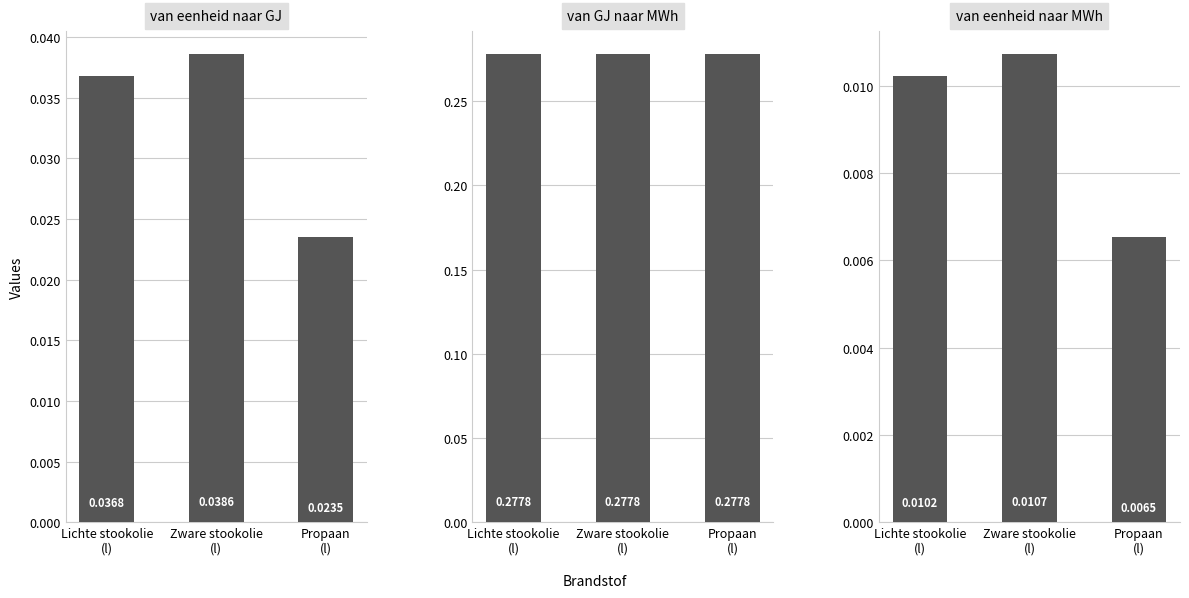

List the labels in order of van GJ naar MWh value, smallest first.

Lichte stookolie
(l), Zware stookolie
(l), Propaan
(l)